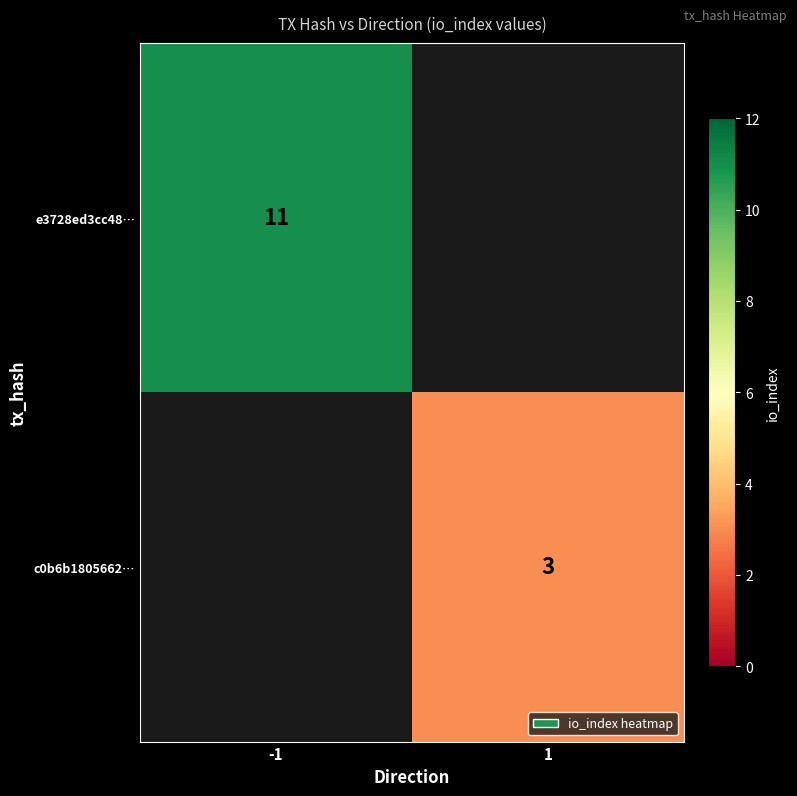

Which label corresponds to the smallest value in the chart?

1